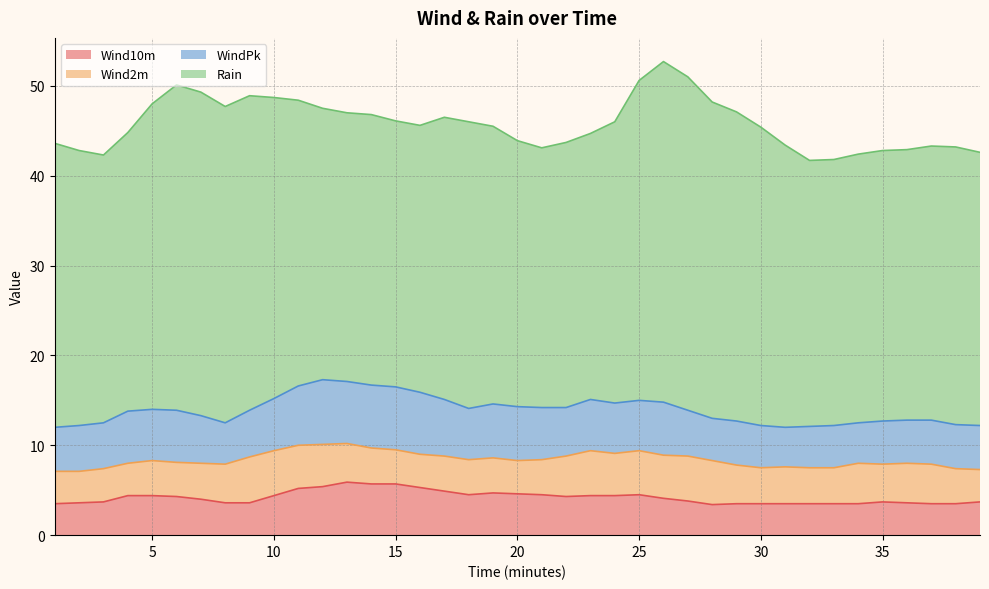

What is the value of the Wind10m point at the 5th from the left?

4.4